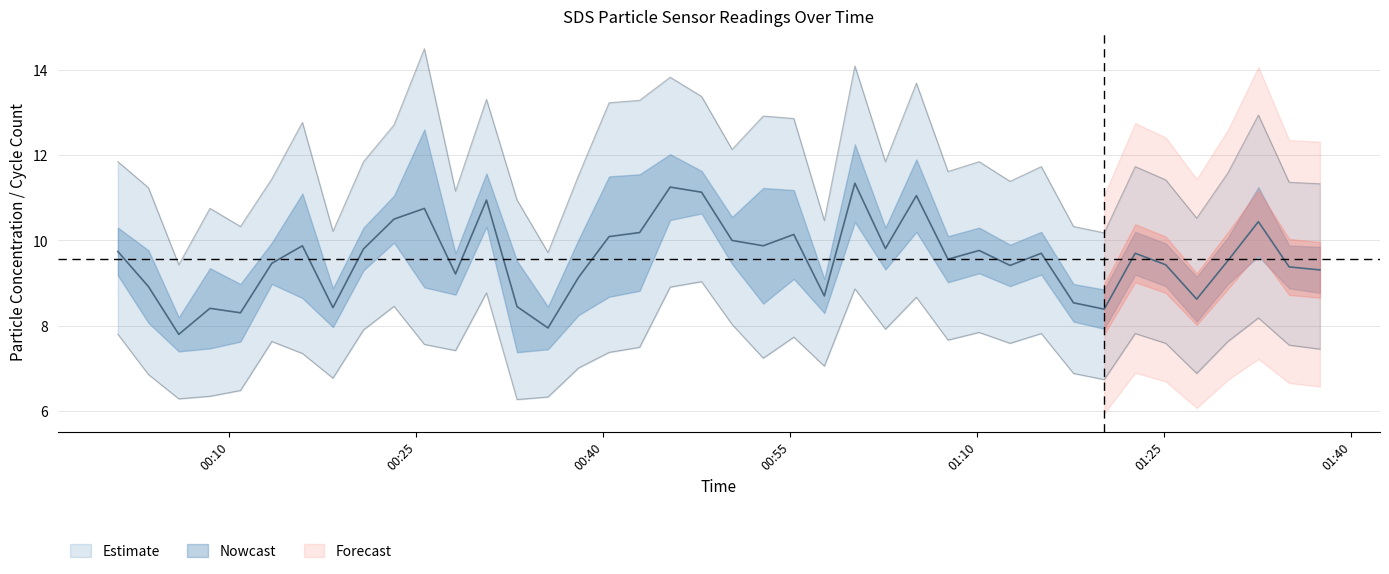

At which category is the sum across all series the highest?

2023/05/14 01:00:11